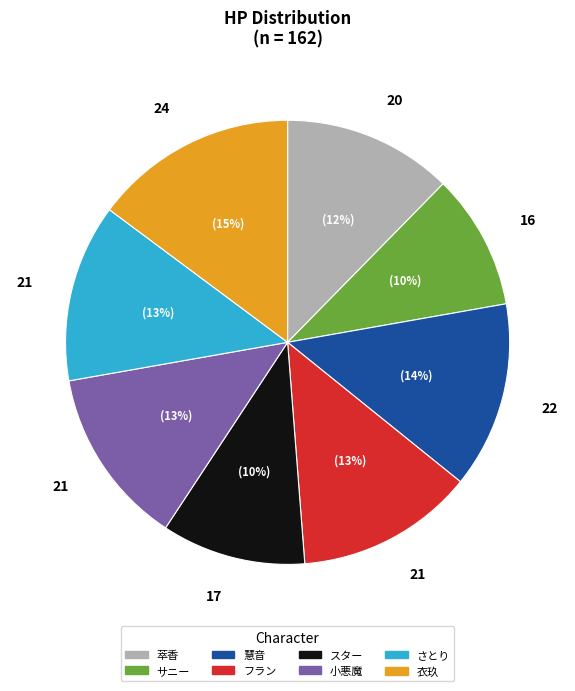

Approximately how many times larger is the value at サニー compared to 慧音?

0.7